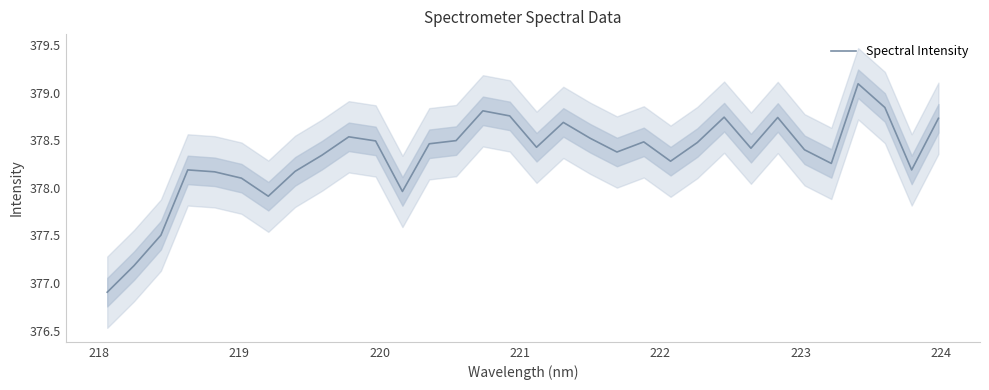

What is the greatest value displayed?

379.1